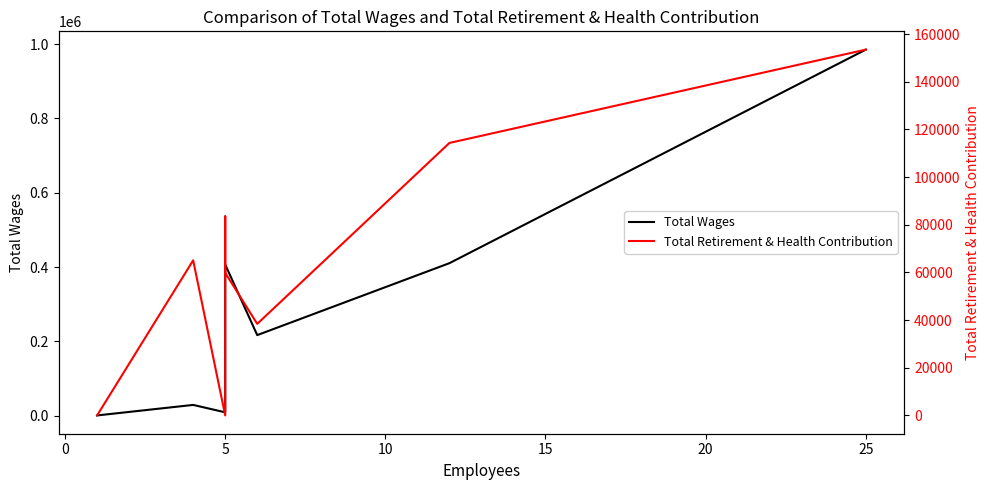

Between 0 and 30, which series saw the biggest shift?

Total Wages